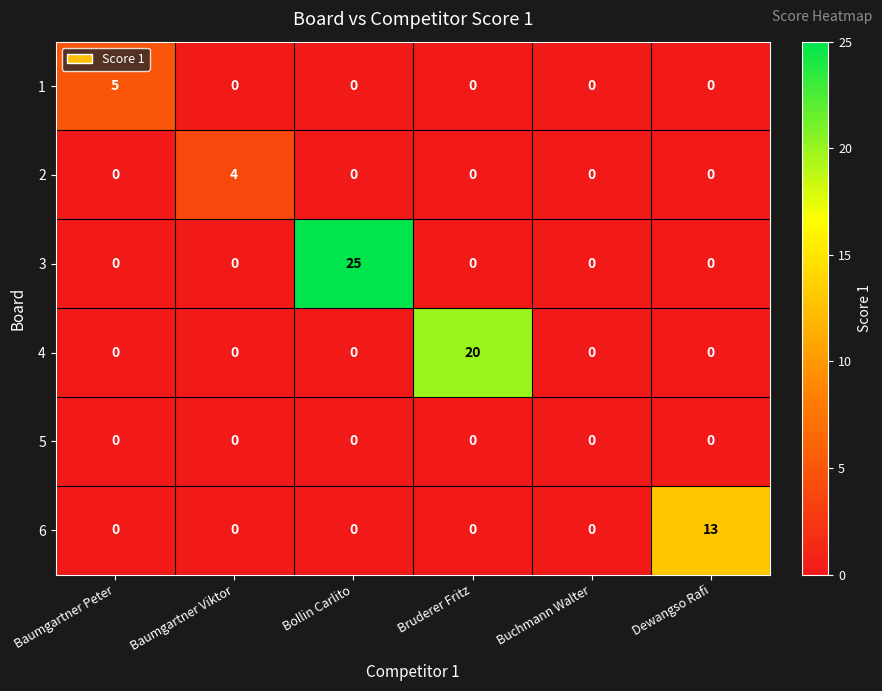

List the series in order of their peak value, highest first.

3, 4, 6, 1, 2, 5